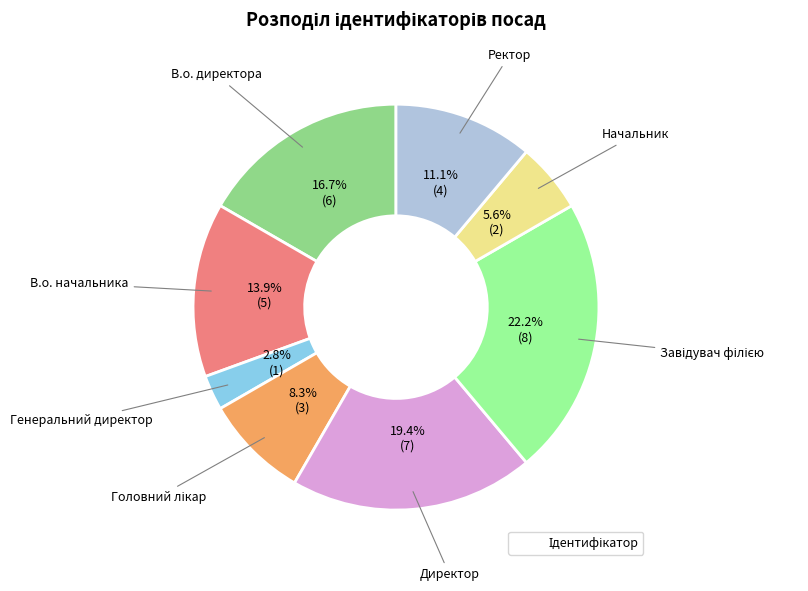

Which category has the biggest portion of the pie?

Завідувач філією